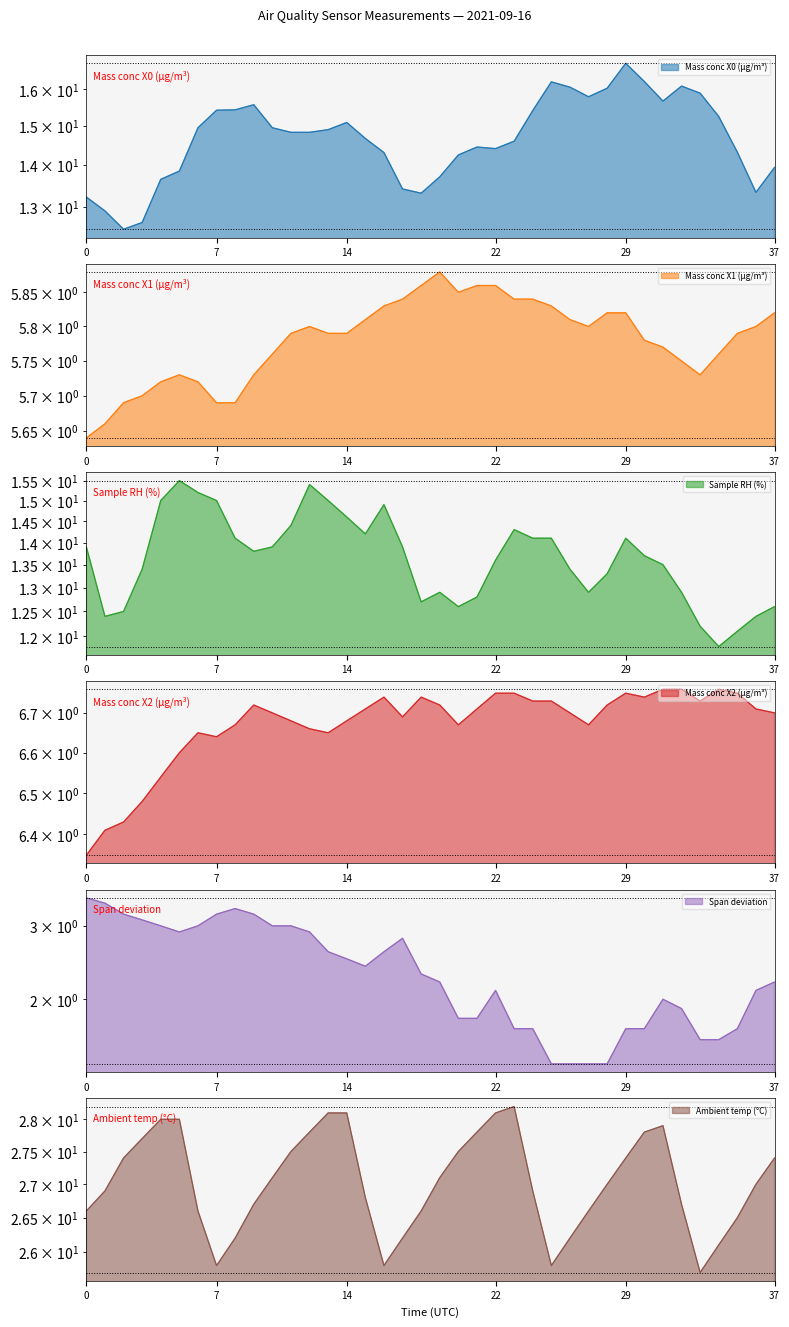

Between 17:14 and 17:34, which is larger?

17:34